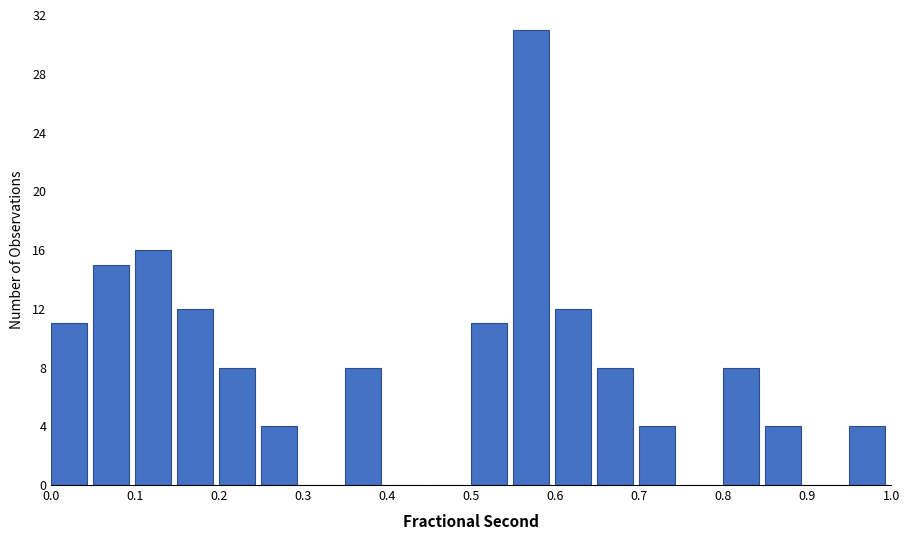

Reading left to right, transcribe this chart: for each bar, give the range it covers on the x-axis and its height. The values are not printed on the chart, so give them approximately, as read against the axis.

0.00 to 0.05: 11
0.05 to 0.10: 15
0.10 to 0.15: 16
0.15 to 0.20: 12
0.20 to 0.25: 8
0.25 to 0.30: 4
0.30 to 0.35: 0
0.35 to 0.40: 8
0.40 to 0.45: 0
0.45 to 0.50: 0
0.50 to 0.55: 11
0.55 to 0.60: 31
0.60 to 0.65: 12
0.65 to 0.70: 8
0.70 to 0.75: 4
0.75 to 0.80: 0
0.80 to 0.85: 8
0.85 to 0.90: 4
0.90 to 0.95: 0
0.95 to 1.00: 4